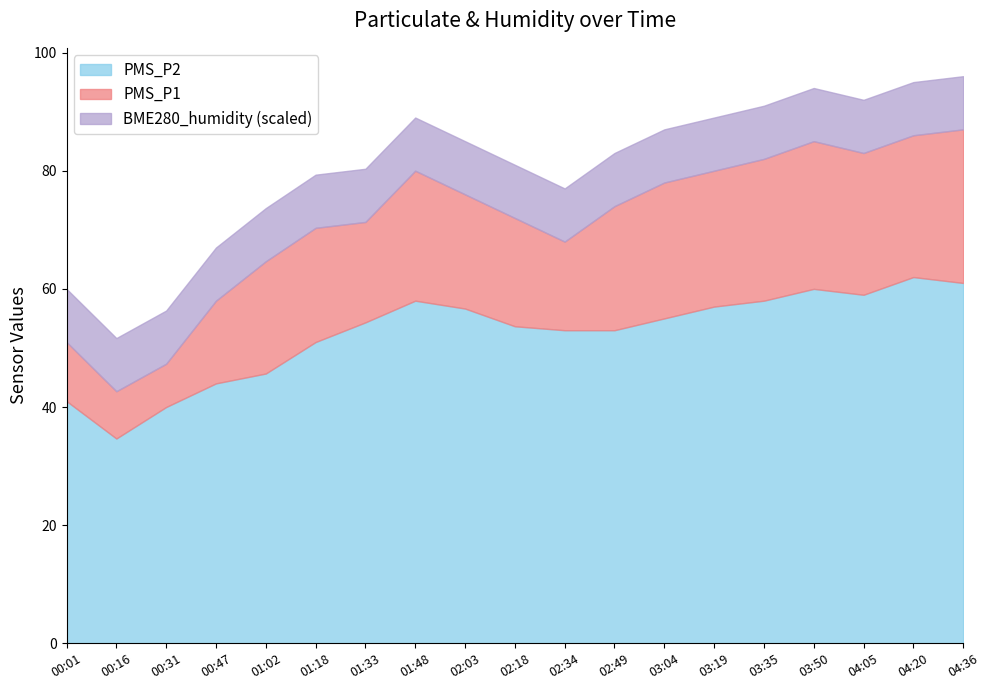

The PMS_P2 series shows 23.8 at 03:19. True or false?

False